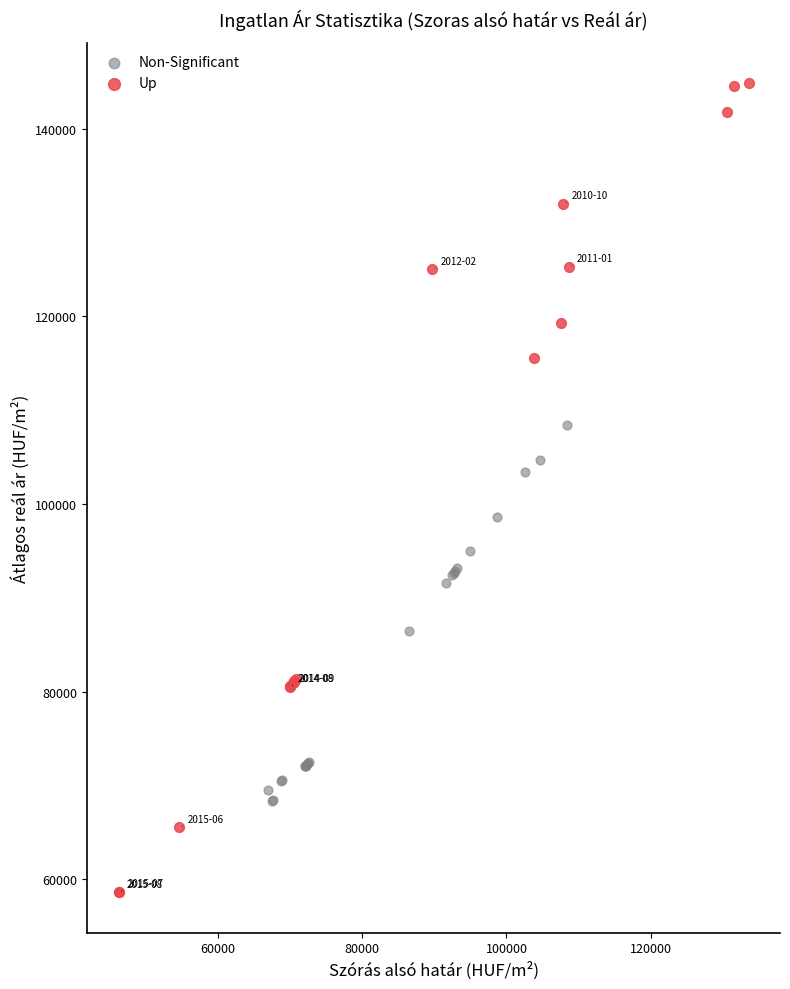

Which series reaches the maximum Y coordinate?

Up